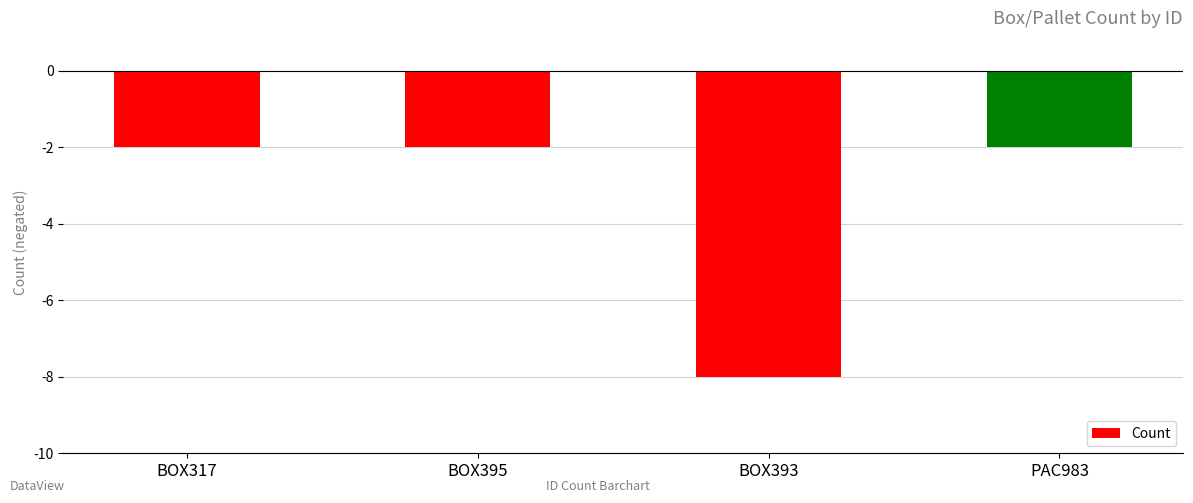

How many bars are there in total?

4